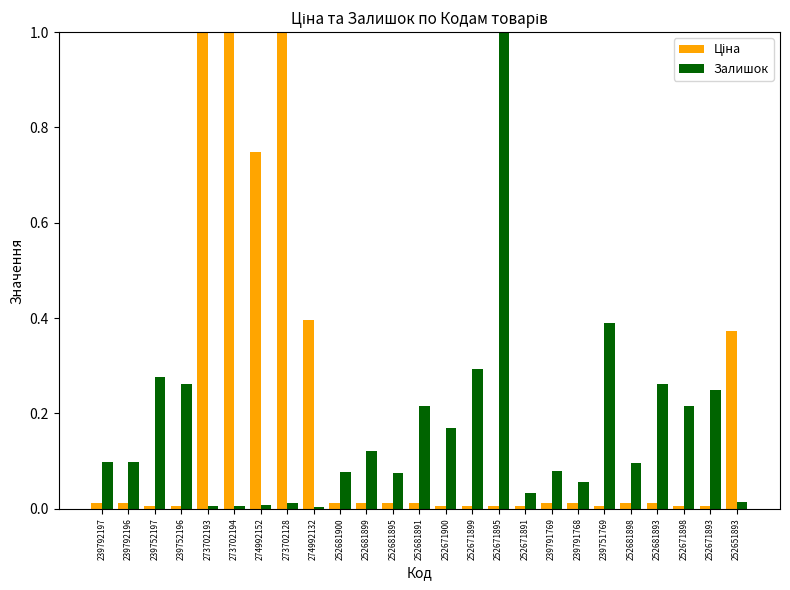

What is the maximum value shown in the chart?

1.0